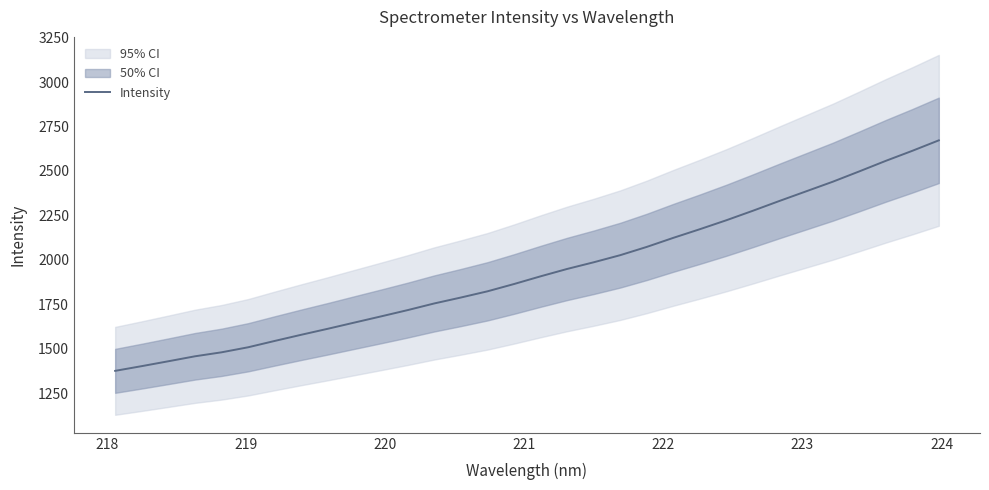

The chart shows a value of 725.7 at 223. True or false?

False